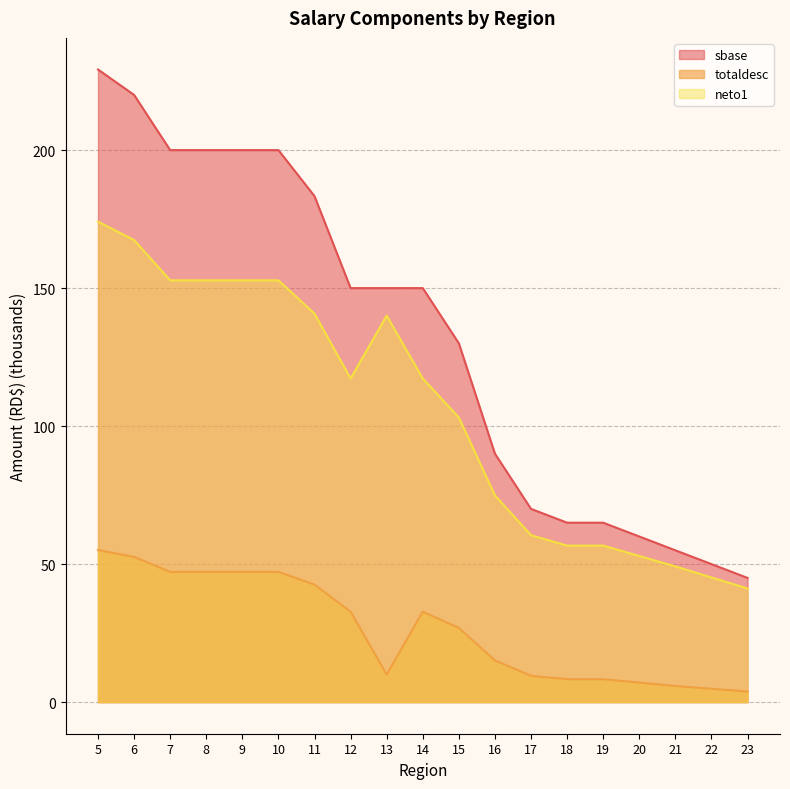

Reading right to left, list all the values displayed in this chart.

sbase: 23=45.0	22=50.0	21=55.0	20=60.0	19=65.0	18=65.0	17=70.0	16=90.0	15=130.0	14=150.0	13=150.0	12=150.0	11=183.3	10=200.0	9=200.0	8=200.0	7=200.0	6=220.0	5=229.2
totaldesc: 23=3.8	22=4.8	21=5.8	20=7.1	19=8.3	18=8.3	17=9.5	16=15.1	15=26.9	14=32.8	13=10.0	12=32.8	11=42.6	10=47.2	9=47.2	8=47.2	7=47.2	6=52.6	5=55.1
neto1: 23=41.2	22=45.2	21=49.2	20=52.9	19=56.7	18=56.7	17=60.5	16=74.9	15=103.1	14=117.2	13=140.0	12=117.2	11=140.8	10=152.8	9=152.8	8=152.8	7=152.8	6=167.4	5=174.1